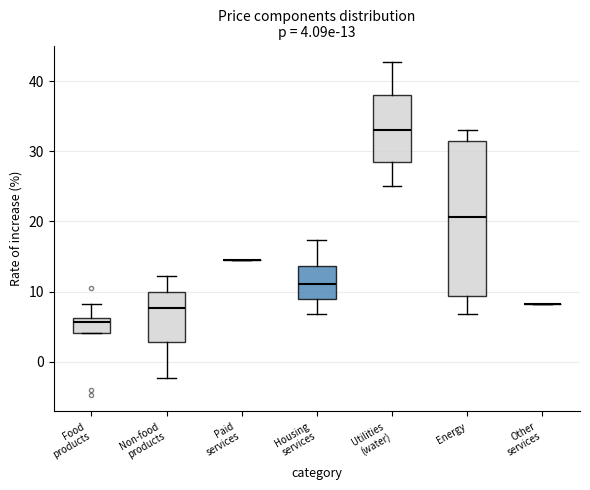

Which box is the tallest, from its lower edge to its upper edge?

Energy